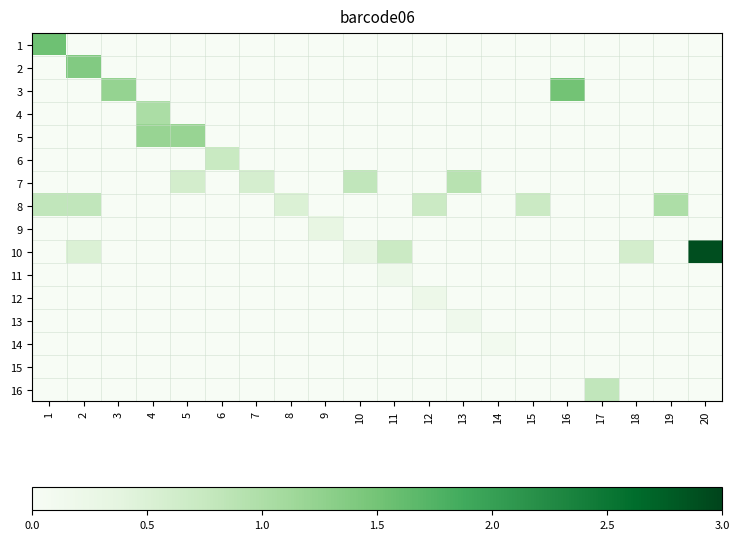

Count the number of categories in the chart.

20